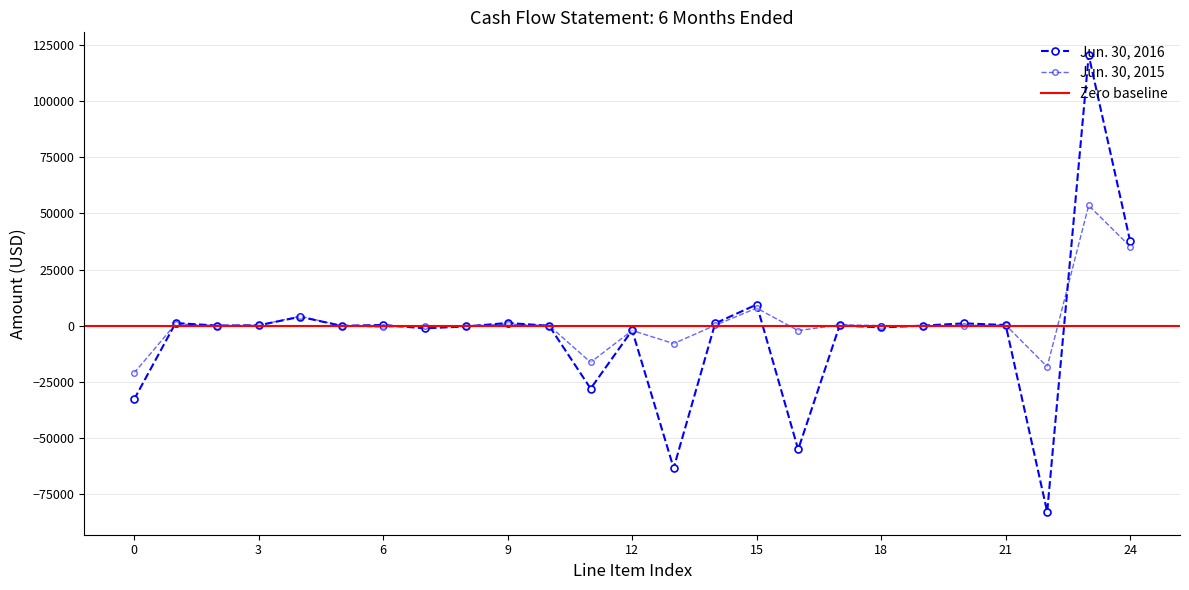

Is it true that Jun. 30, 2015 equals -884 at Net cash used in investing activities?

False